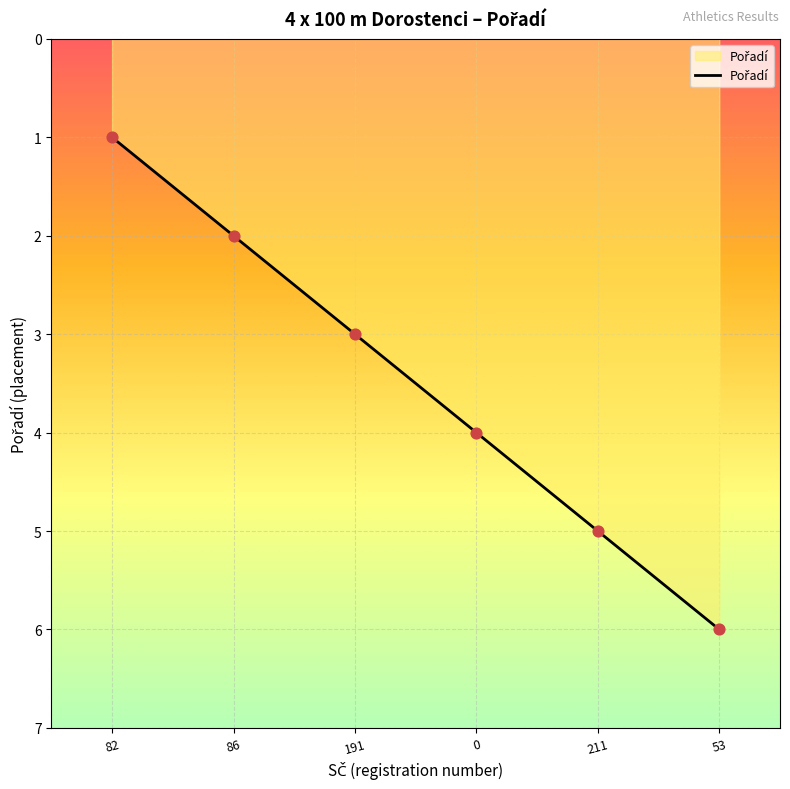

What is the ratio of the value at 191 to the value at 211?

0.6